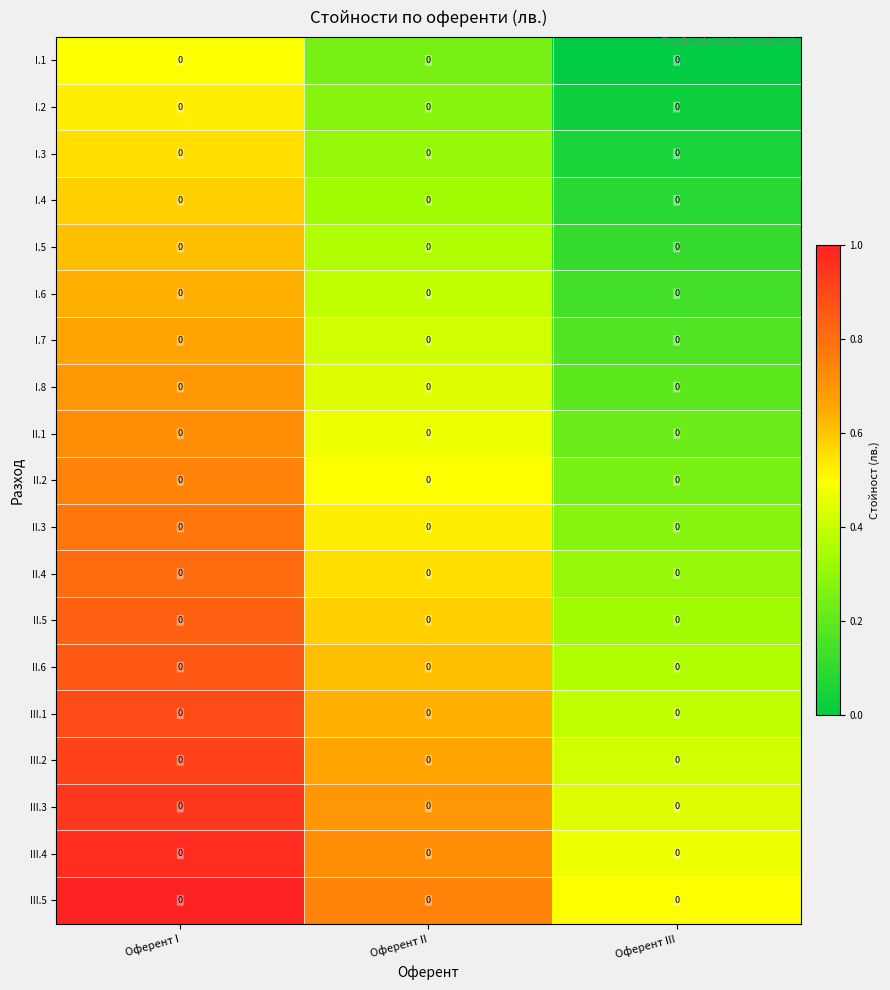

Reading right to left, what are all the values shown in this chart?

I.1: Оферент III=0.0	Оферент II=0.0	Оферент I=0.0
I.2: Оферент III=0.0	Оферент II=0.0	Оферент I=0.0
I.3: Оферент III=0.0	Оферент II=0.0	Оферент I=0.0
I.4: Оферент III=0.0	Оферент II=0.0	Оферент I=0.0
I.5: Оферент III=0.0	Оферент II=0.0	Оферент I=0.0
I.6: Оферент III=0.0	Оферент II=0.0	Оферент I=0.0
I.7: Оферент III=0.0	Оферент II=0.0	Оферент I=0.0
I.8: Оферент III=0.0	Оферент II=0.0	Оферент I=0.0
II.1: Оферент III=0.0	Оферент II=0.0	Оферент I=0.0
II.2: Оферент III=0.0	Оферент II=0.0	Оферент I=0.0
II.3: Оферент III=0.0	Оферент II=0.0	Оферент I=0.0
II.4: Оферент III=0.0	Оферент II=0.0	Оферент I=0.0
II.5: Оферент III=0.0	Оферент II=0.0	Оферент I=0.0
II.6: Оферент III=0.0	Оферент II=0.0	Оферент I=0.0
III.1: Оферент III=0.0	Оферент II=0.0	Оферент I=0.0
III.2: Оферент III=0.0	Оферент II=0.0	Оферент I=0.0
III.3: Оферент III=0.0	Оферент II=0.0	Оферент I=0.0
III.4: Оферент III=0.0	Оферент II=0.0	Оферент I=0.0
III.5: Оферент III=0.0	Оферент II=0.0	Оферент I=0.0